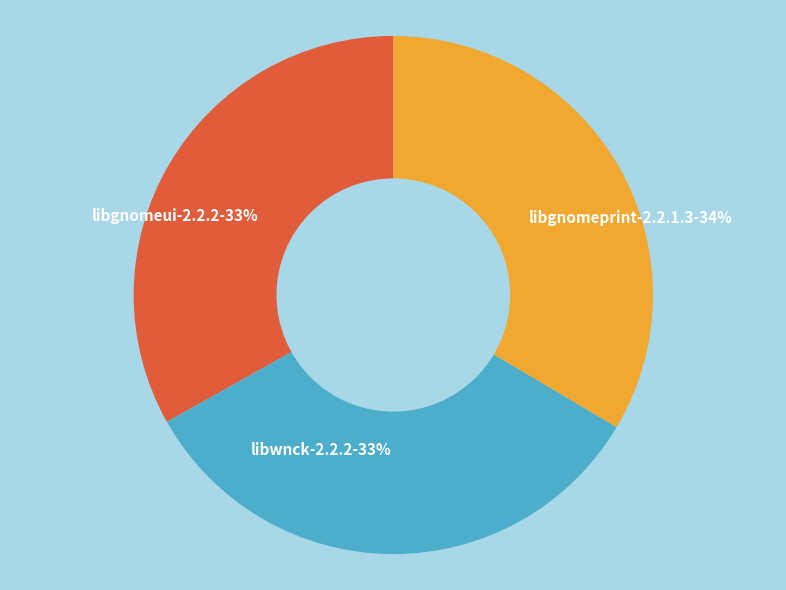

To the nearest percent, what percentage of the pie is libwnck-2.2.2-33%?

33%